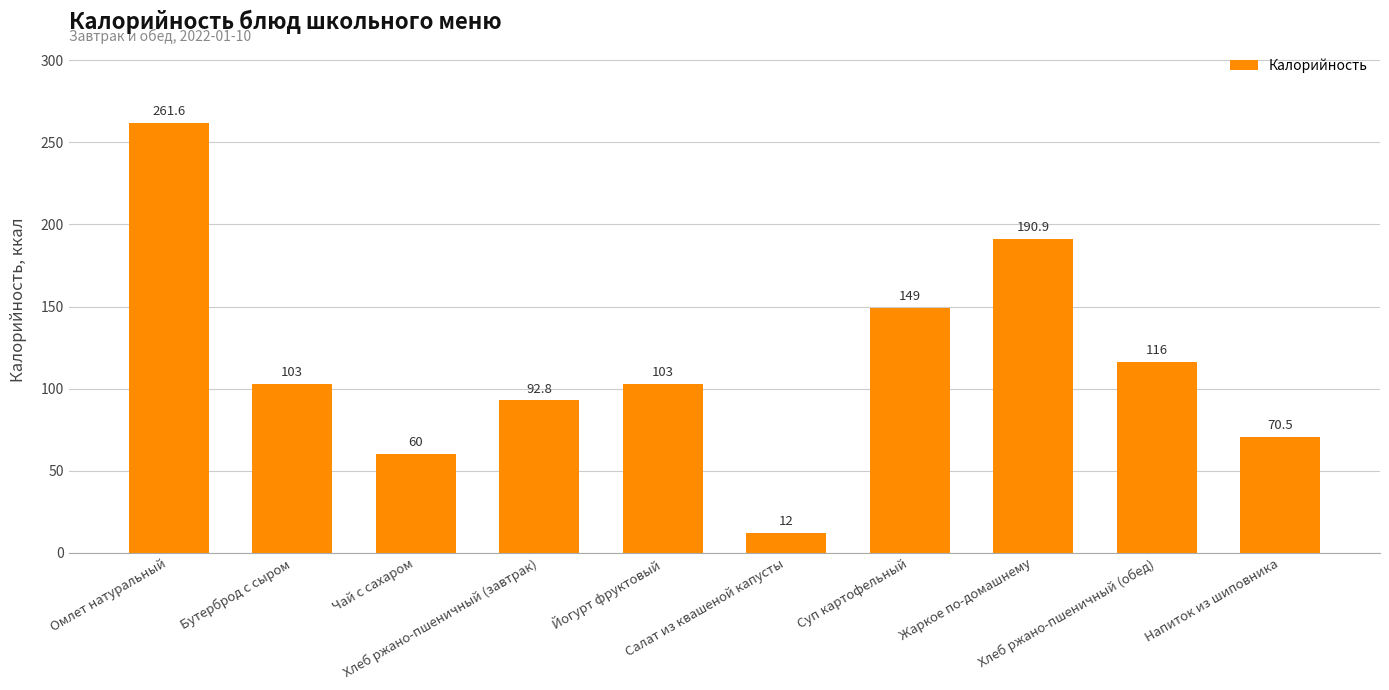

What is the label of the 9th bar from the right?

Бутерброд с сыром